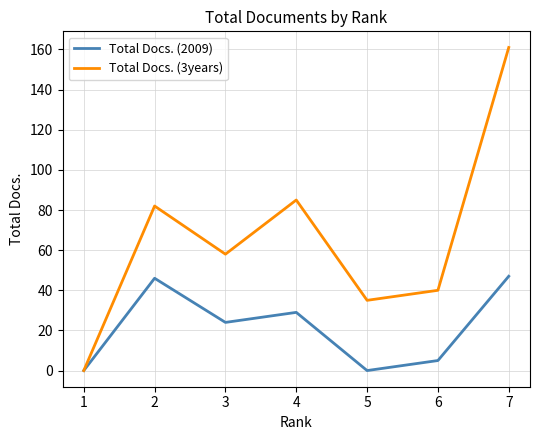

What is the difference between the Total Docs. (3years) values at 1 and 6?

40